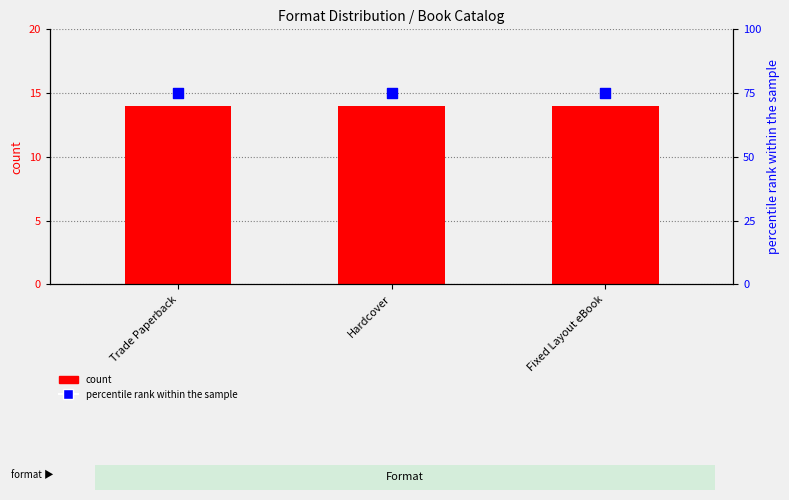

What are all the series names shown in the legend?

count, percentile rank within the sample